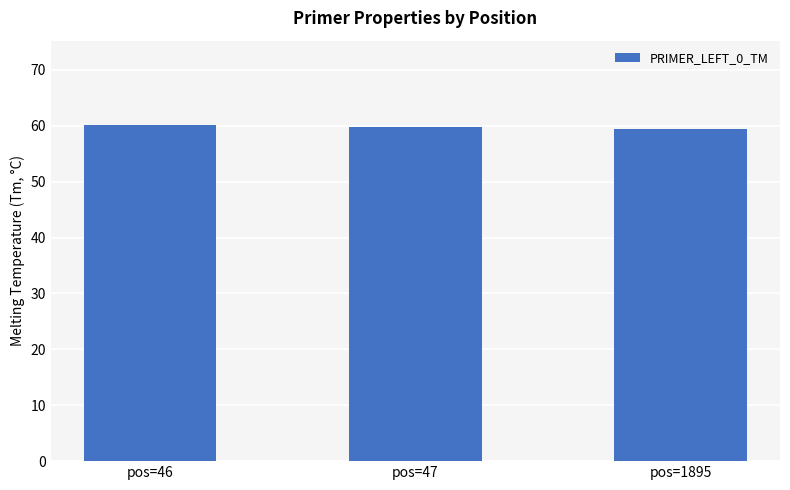

What is the sum of the values at pos=47 and pos=1895?

119.1